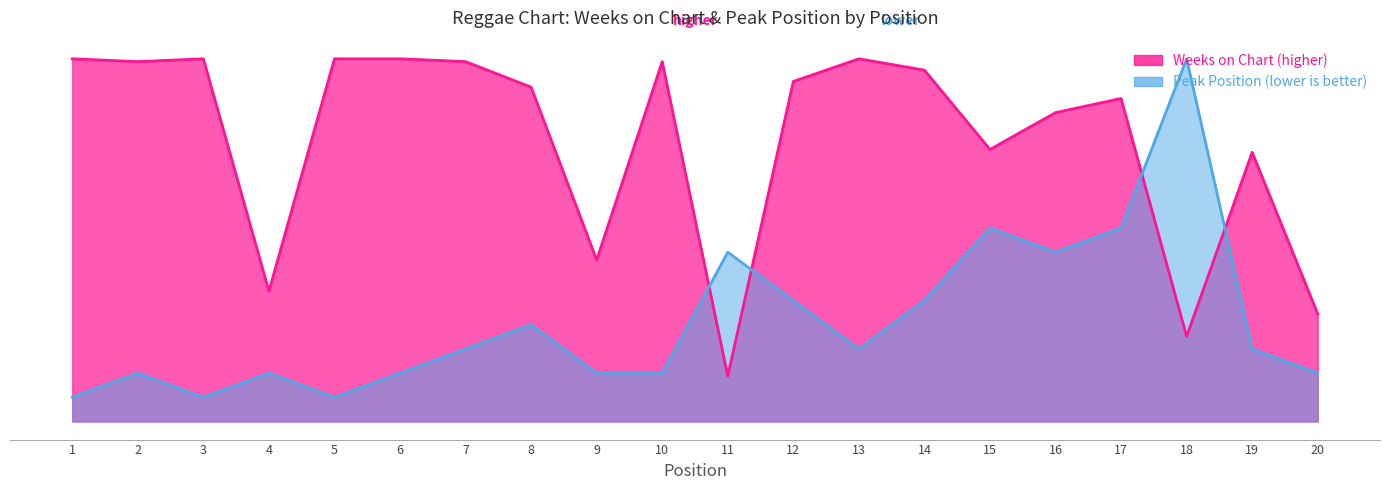

The value of Peak Position at 8 is 11.8. True or false?

False